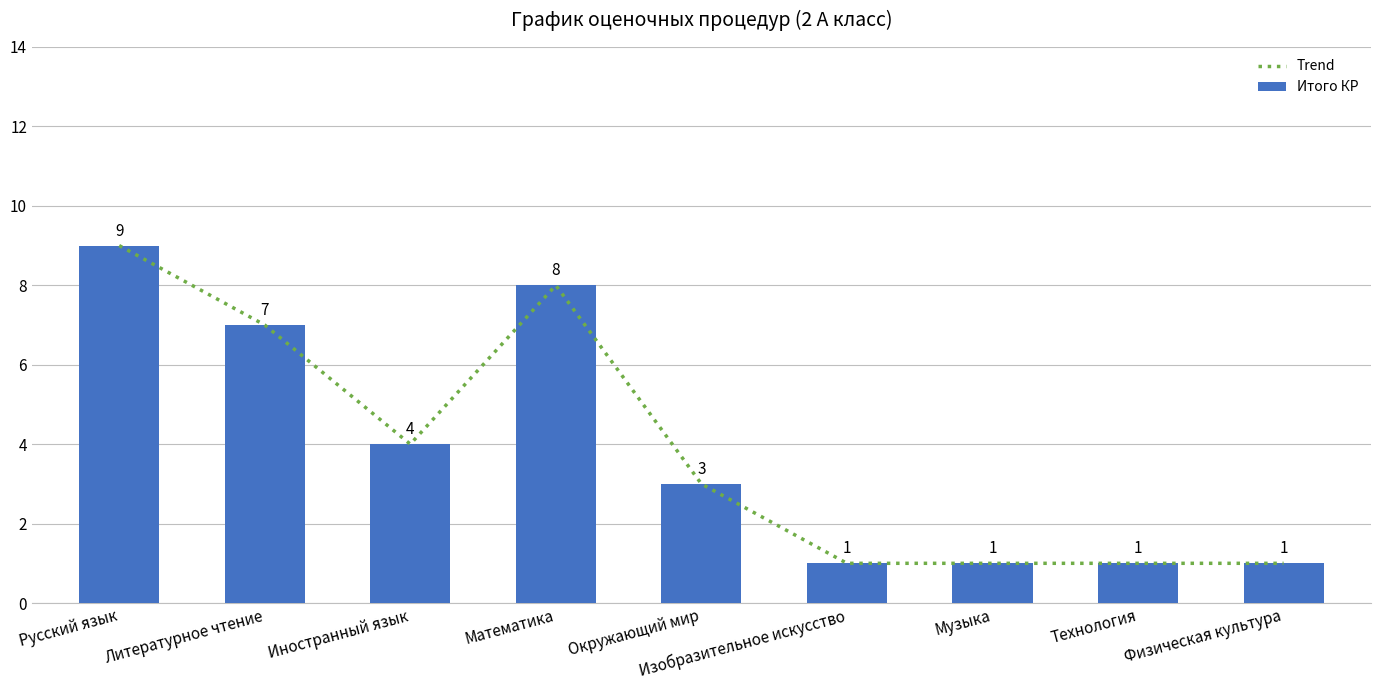

What is the difference between the second highest and minimum values in the Итого КР series?

7